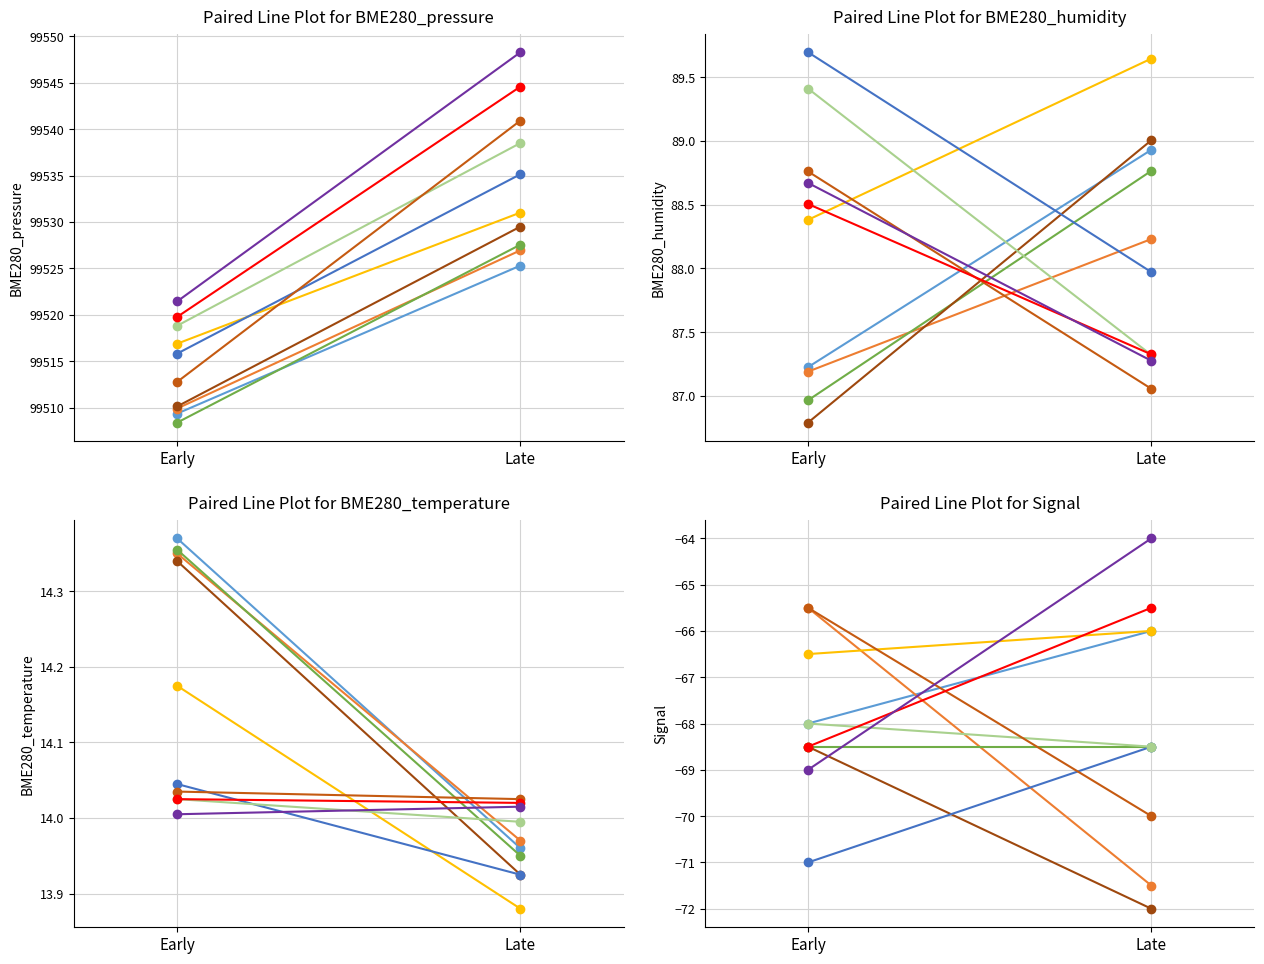

True or false: BME280_humidity has a value of 39.2 at 01:08.

False